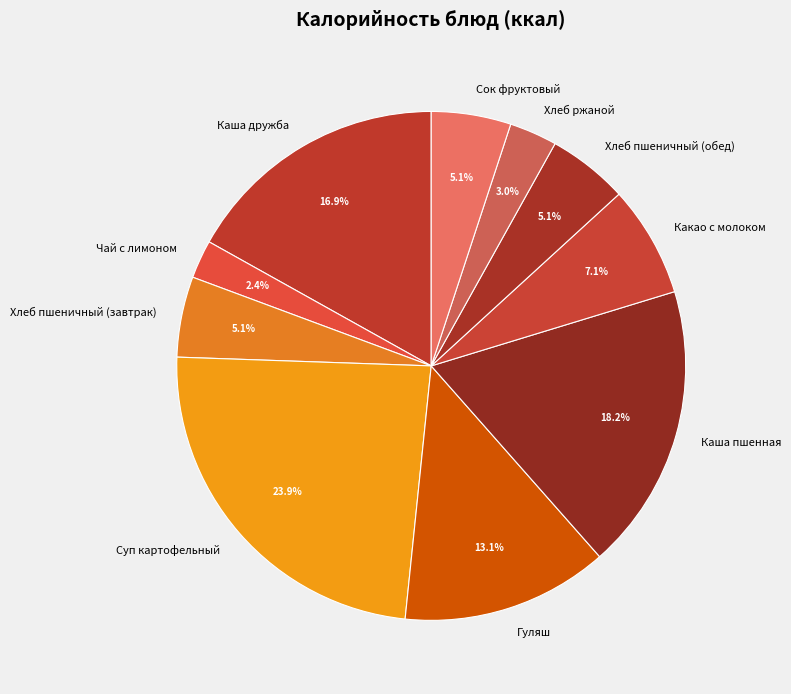

Is it true that Каша дружба is 24% of the pie?

False